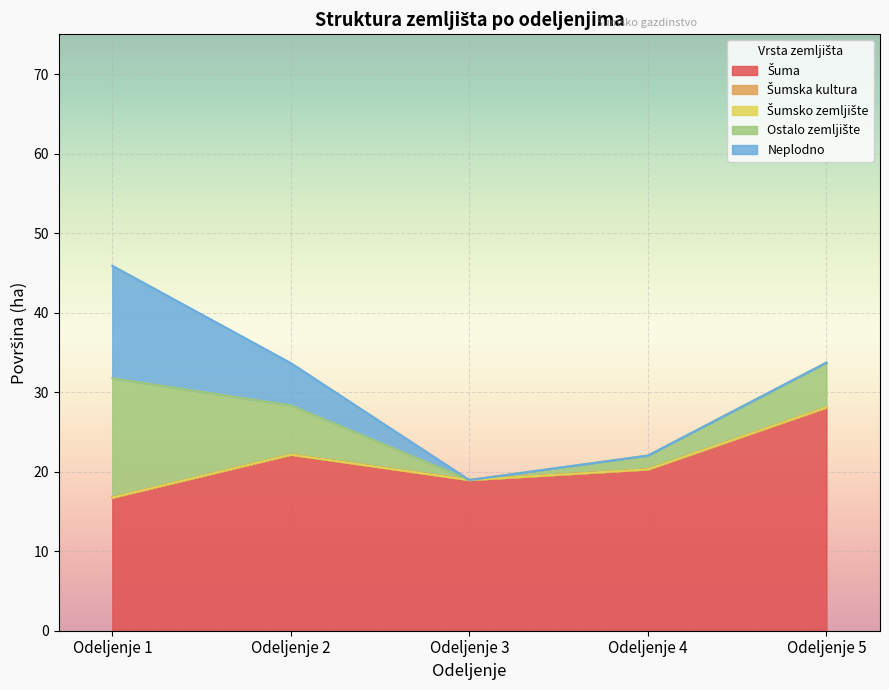

Rank the categories by Neplodno value from lowest to highest.

Odeljenje 3, Odeljenje 4, Odeljenje 5, Odeljenje 2, Odeljenje 1